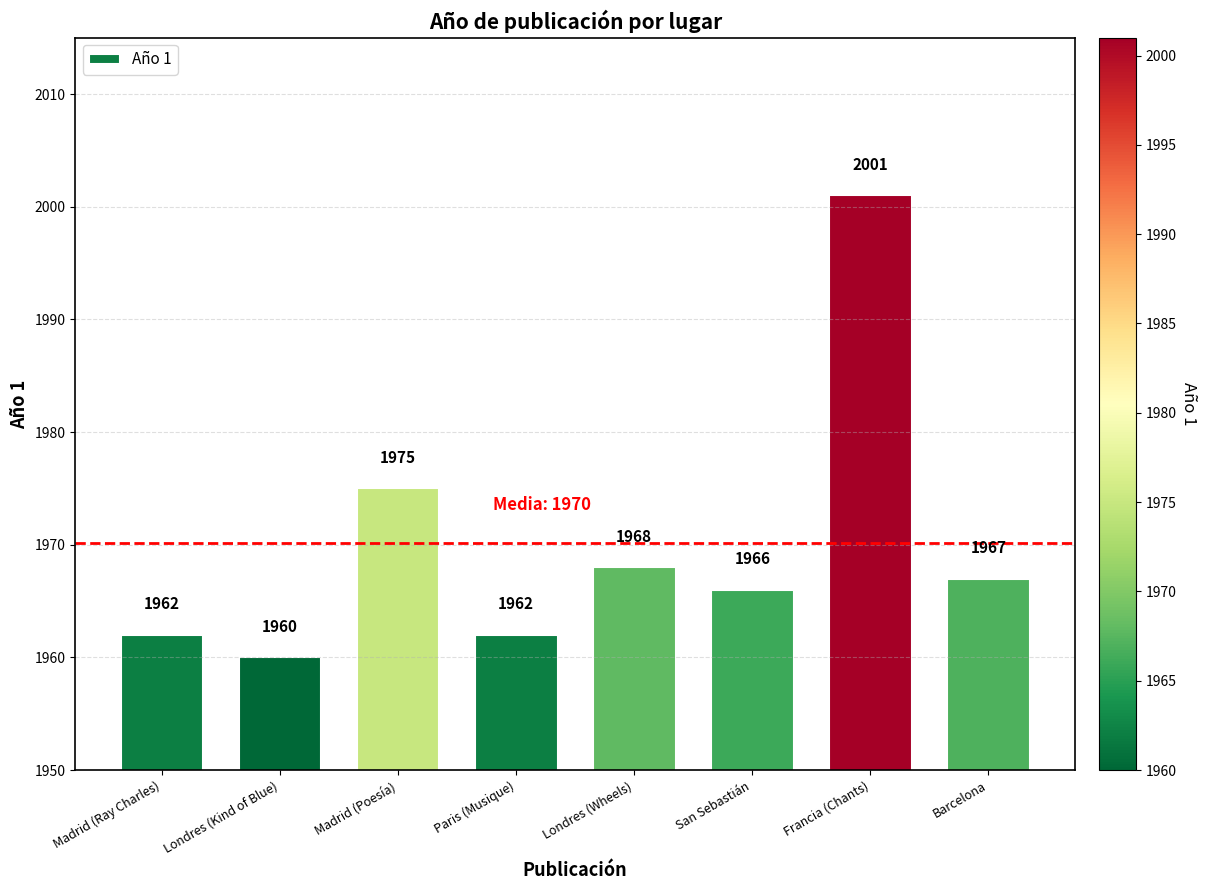

What is the label of the 5th bar from the right?

Paris (Musique)